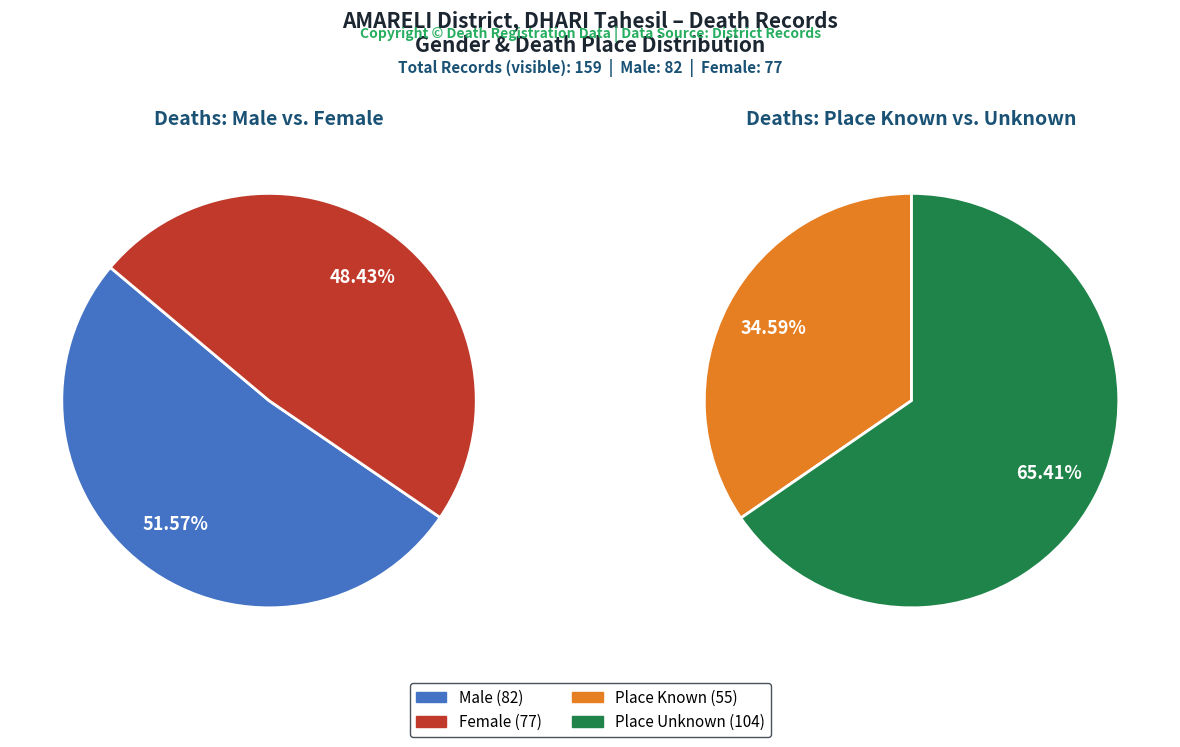

What is the ratio of the value at M to the value at F?

1.1